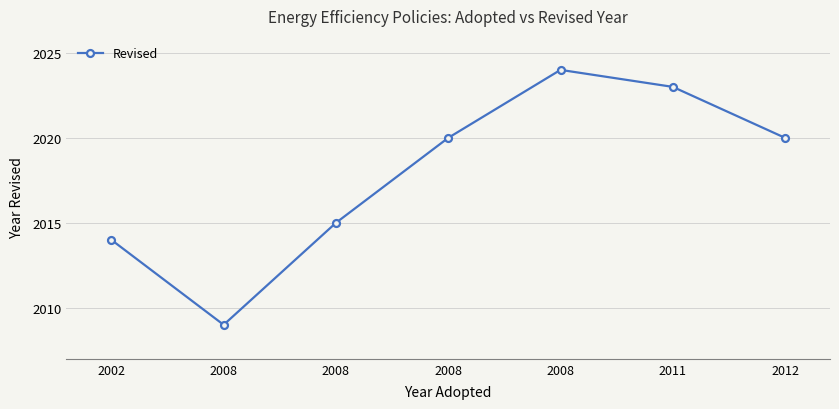

Rank the categories by value from highest to lowest.

2008, 2011, 2008, 2012, 2008, 2002, 2008